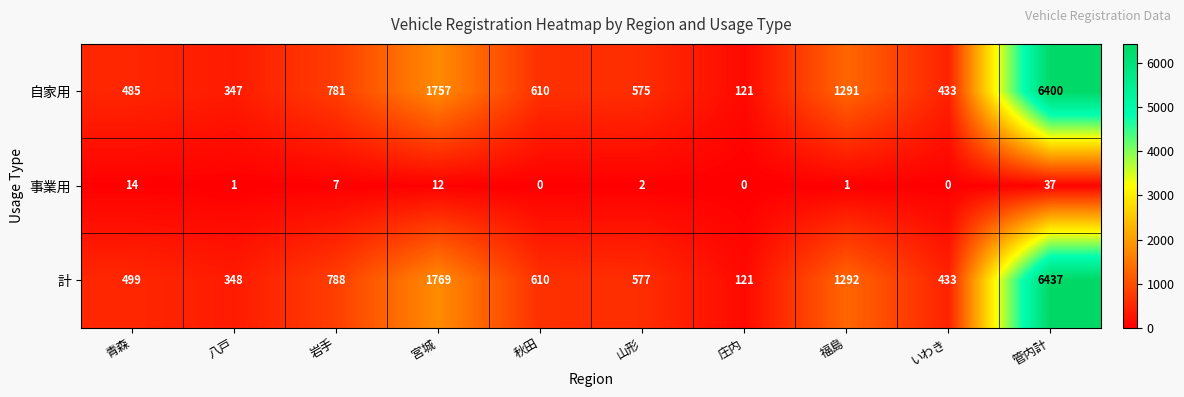

Reading right to left, list all the values displayed in this chart.

自家用: 6400	433	1291	121	575	610	1757	781	347	485
事業用: 37	0	1	0	2	0	12	7	1	14
計: 6437	433	1292	121	577	610	1769	788	348	499